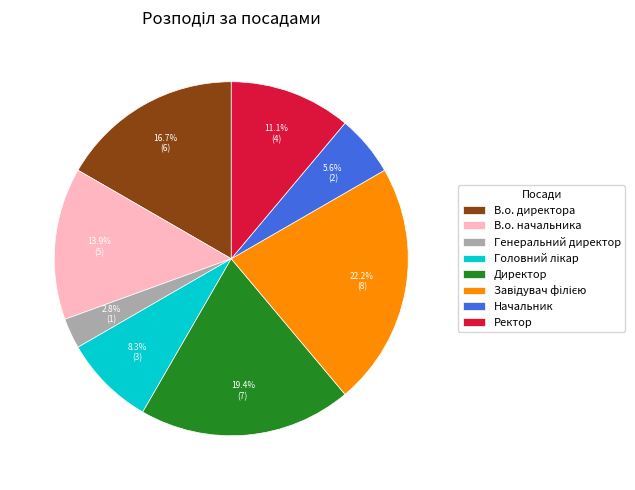

Approximately how many times larger is the value at В.о. начальника compared to Директор?

0.7